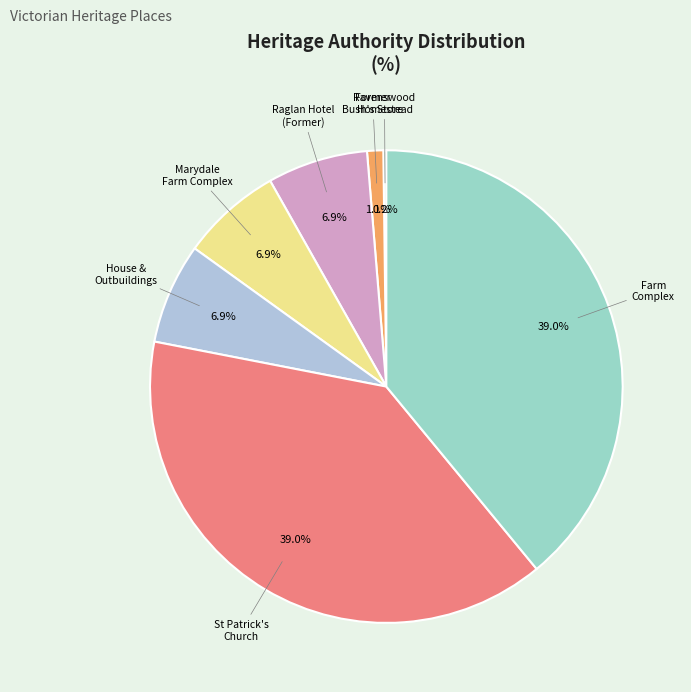

Does Farm Complex account for over 50% of the chart?

No